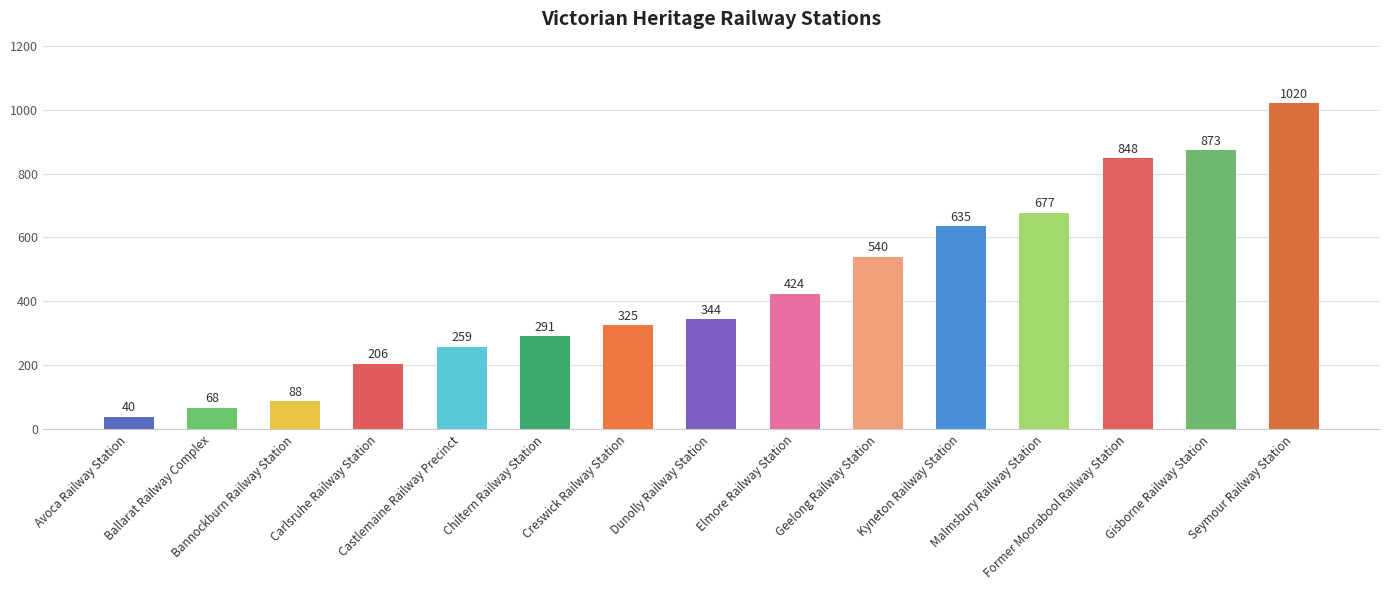

Is it true that the value at Chiltern Railway Station is 291?

True